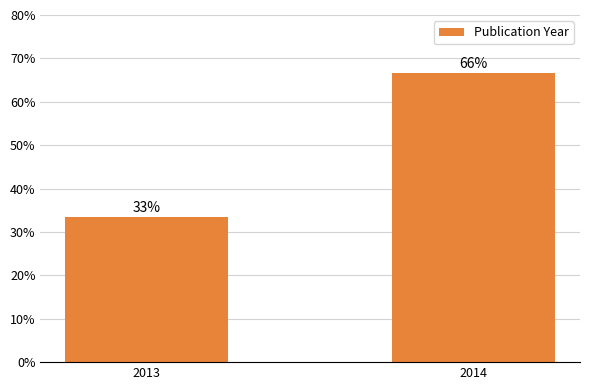

What is the value of the 1st bar from the left?

33.3